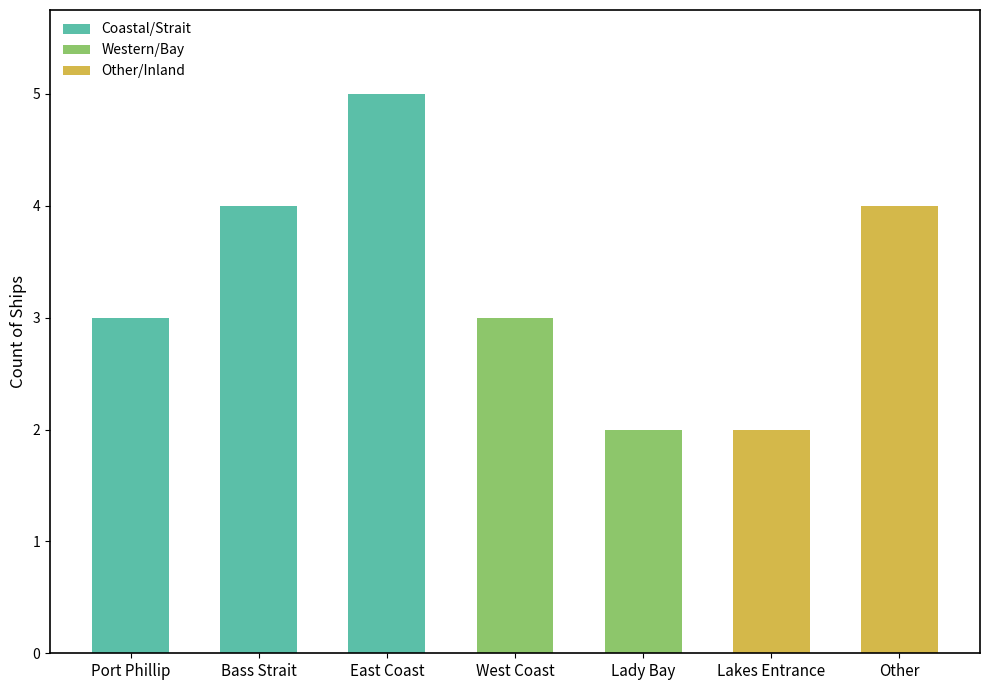

Are the bars horizontal?

No